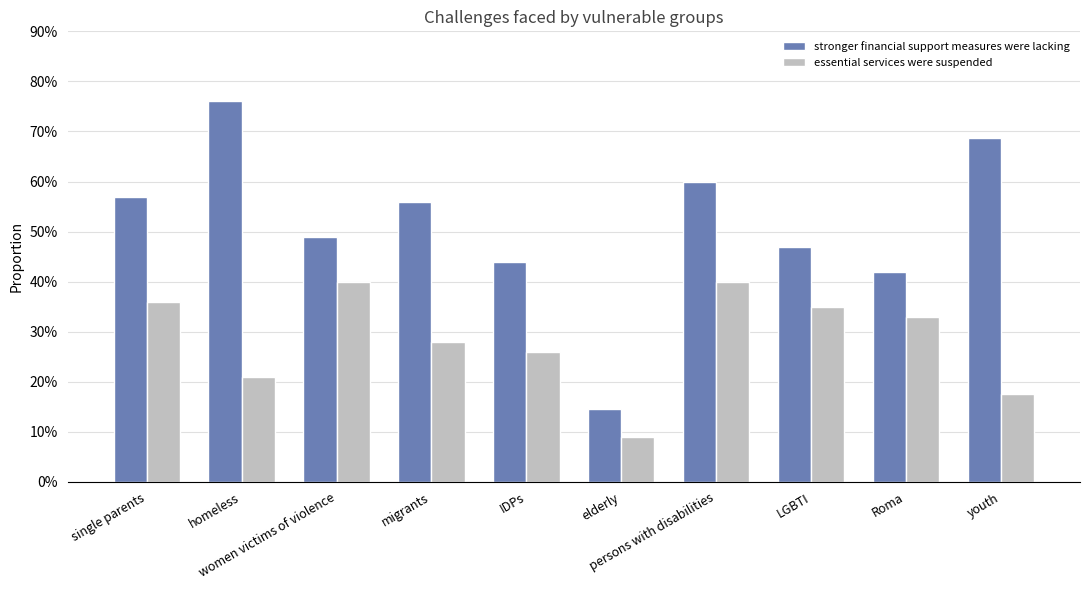

Which has a higher value, IDPs or elderly?

IDPs